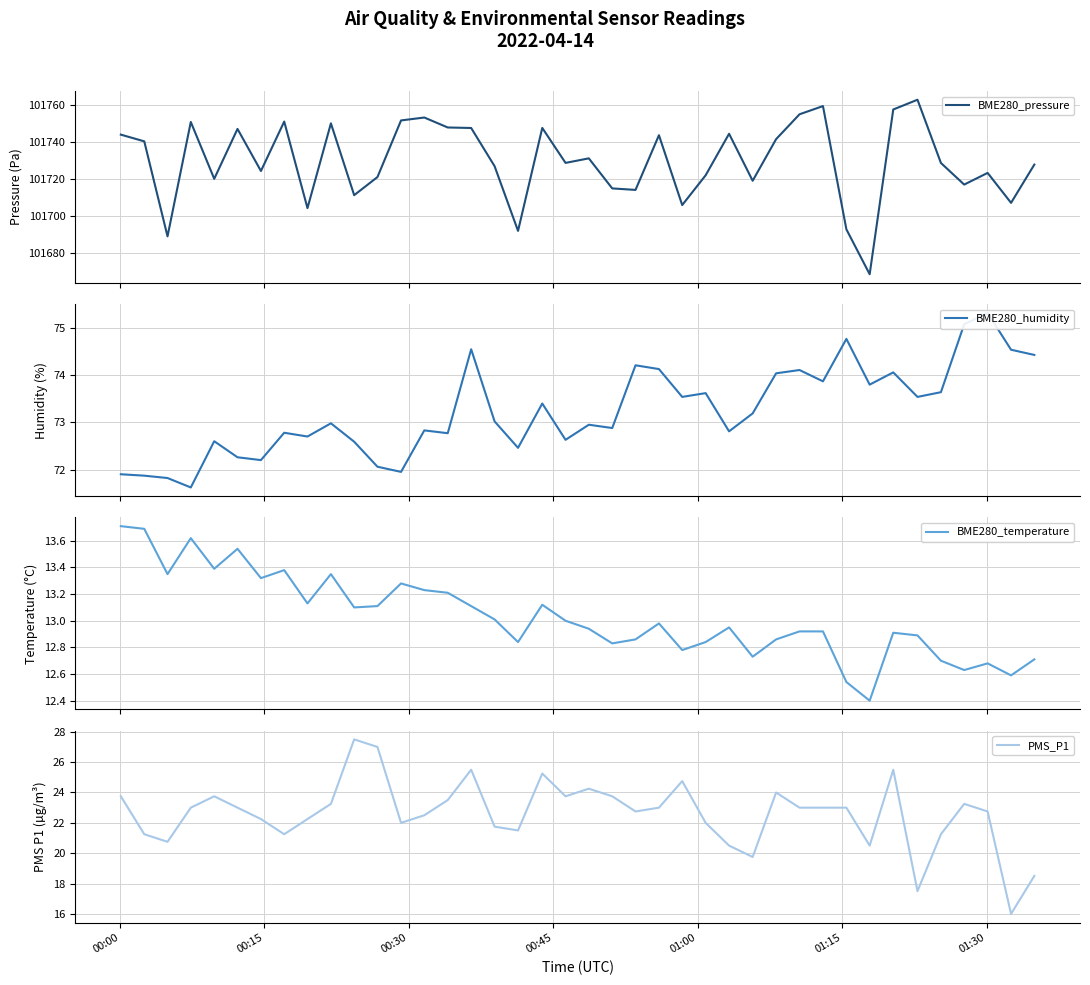

How many distinct data groups are displayed?

4